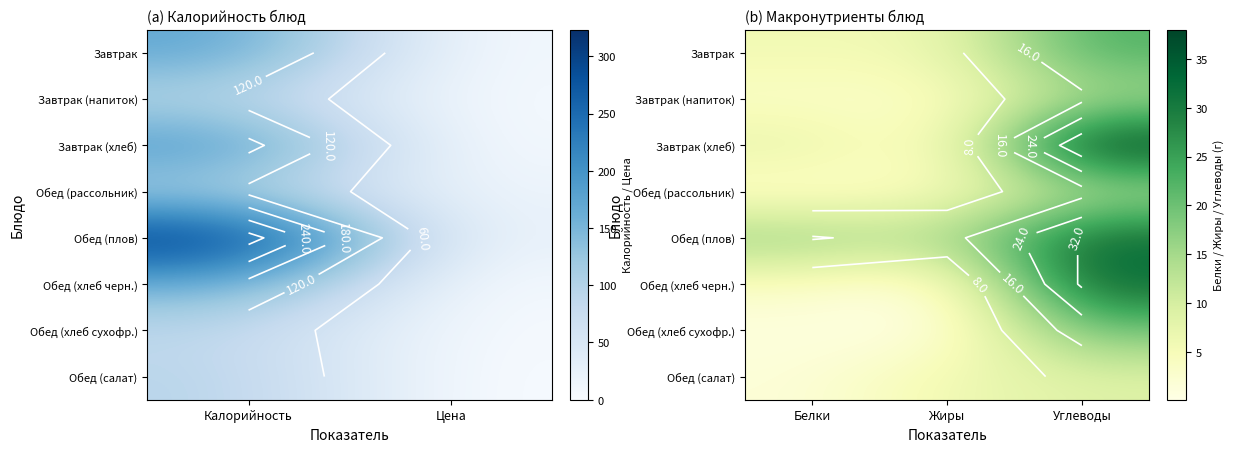

Which series has the largest total across all categories?

Обед (плов)